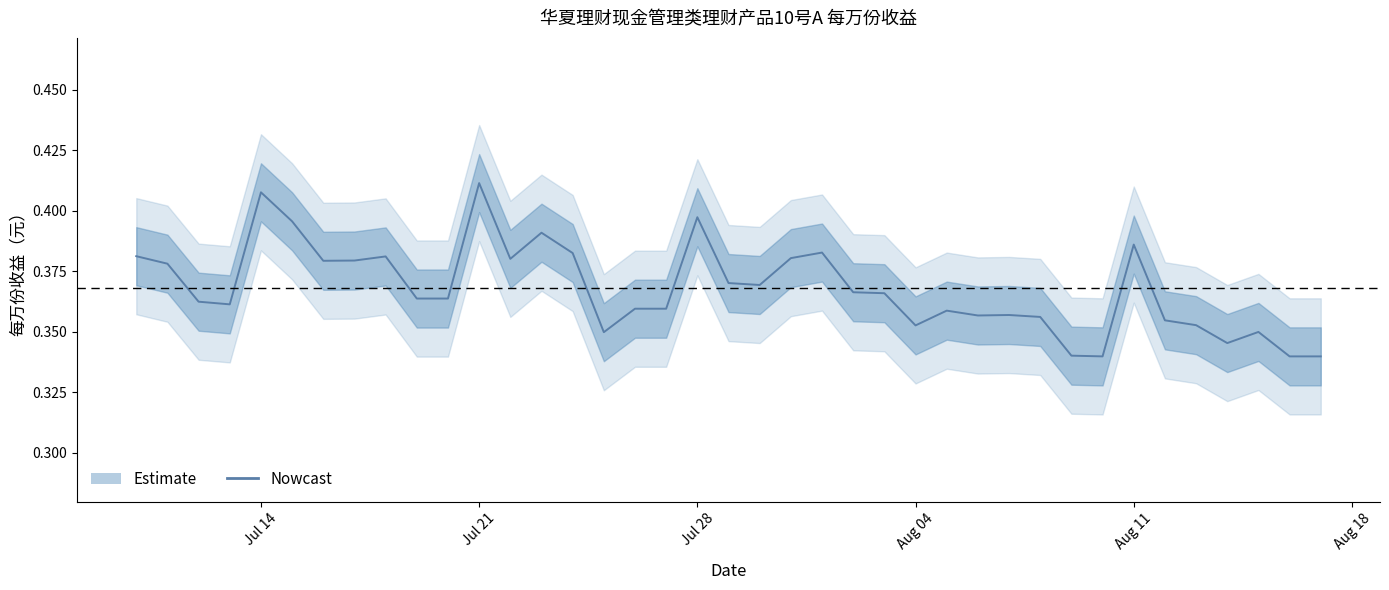

How many interior local peaks (higher than both neighbors) does the data have?

10